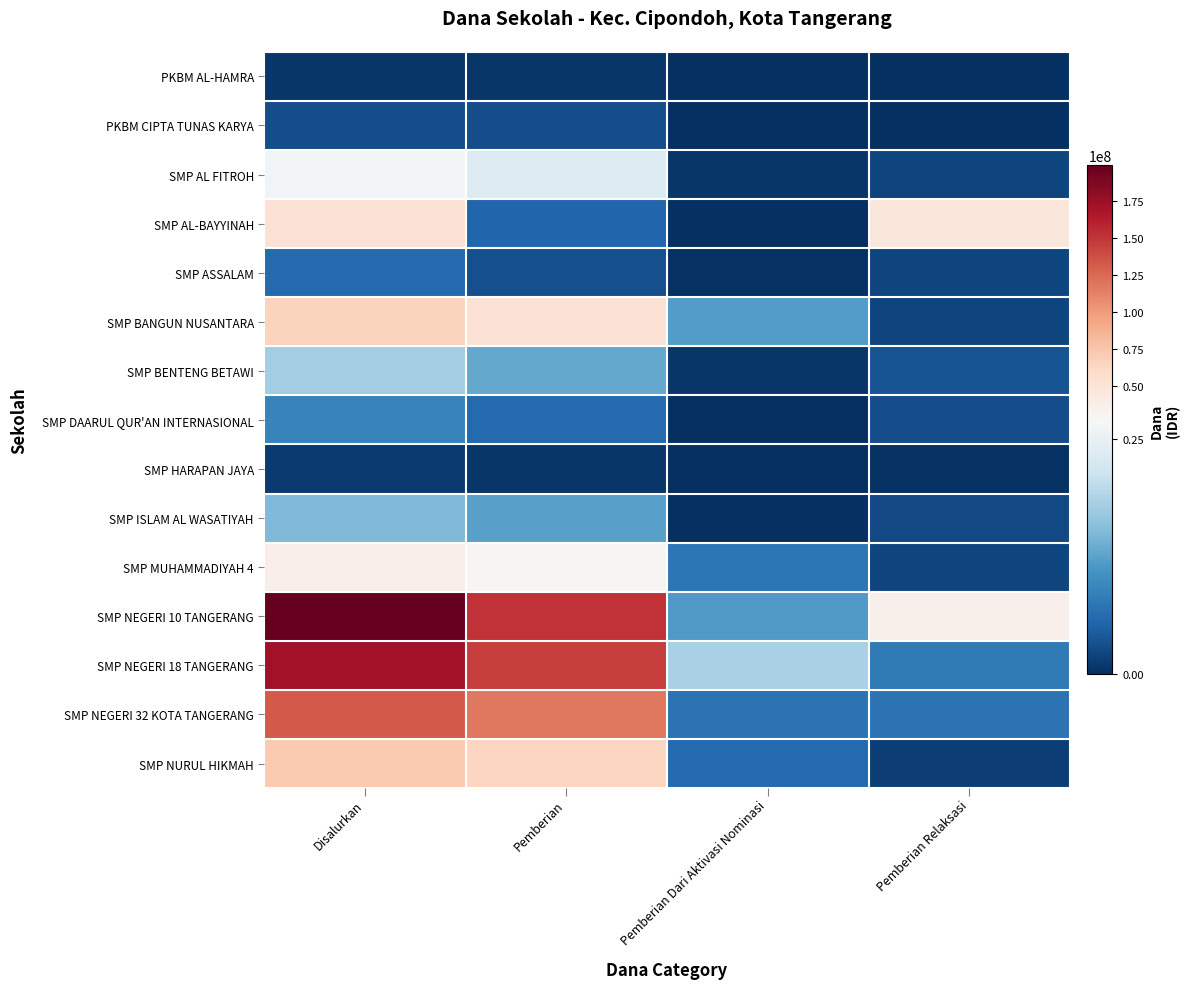

Rank the series by their maximum value, from highest to lowest.

SMP NEGERI 10 TANGERANG, SMP NEGERI 18 TANGERANG, SMP NEGERI 32 KOTA TANGERANG, SMP NURUL HIKMAH, SMP BANGUN NUSANTARA, SMP AL-BAYYINAH, SMP MUHAMMADIYAH 4, SMP AL FITROH, SMP BENTENG BETAWI, SMP ISLAM AL WASATIYAH, SMP DAARUL QUR'AN INTERNASIONAL, SMP ASSALAM, PKBM CIPTA TUNAS KARYA, SMP HARAPAN JAYA, PKBM AL-HAMRA